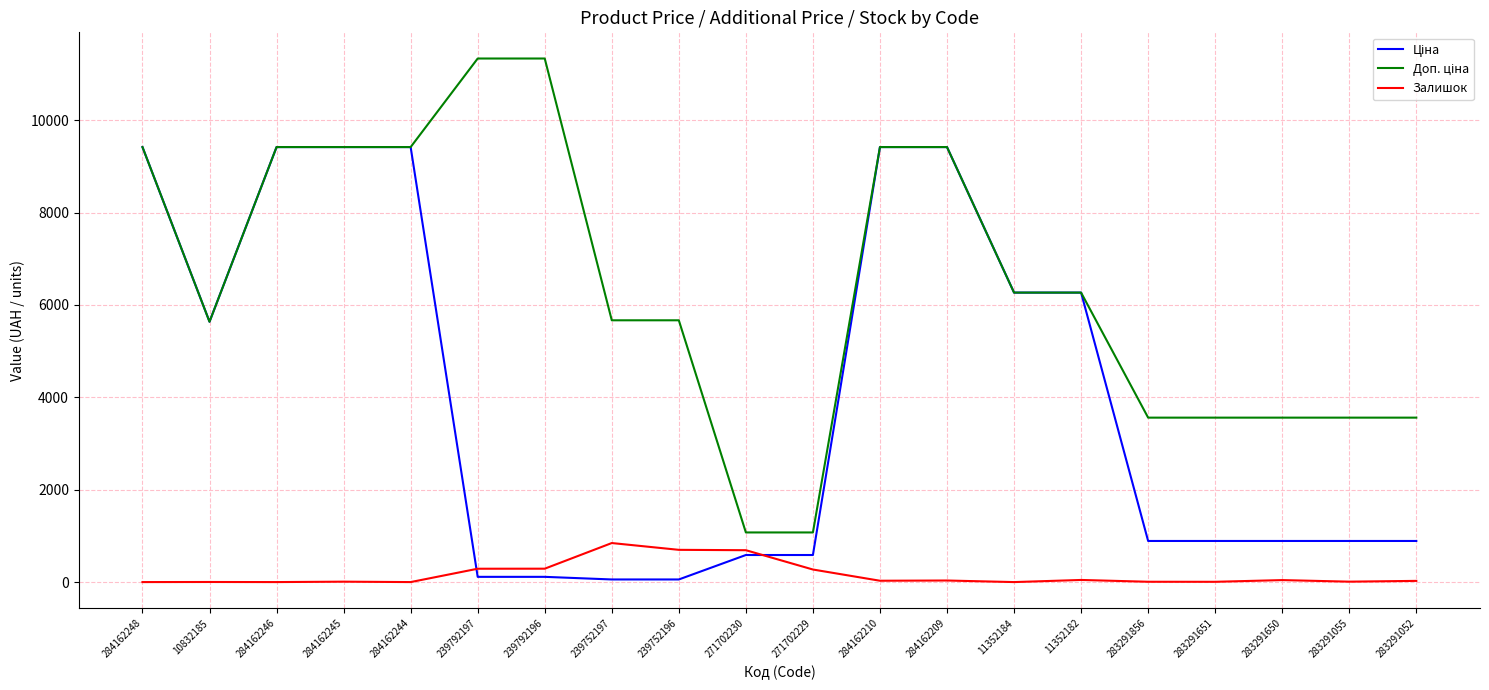

What is the maximum value for Залишок?

845.0